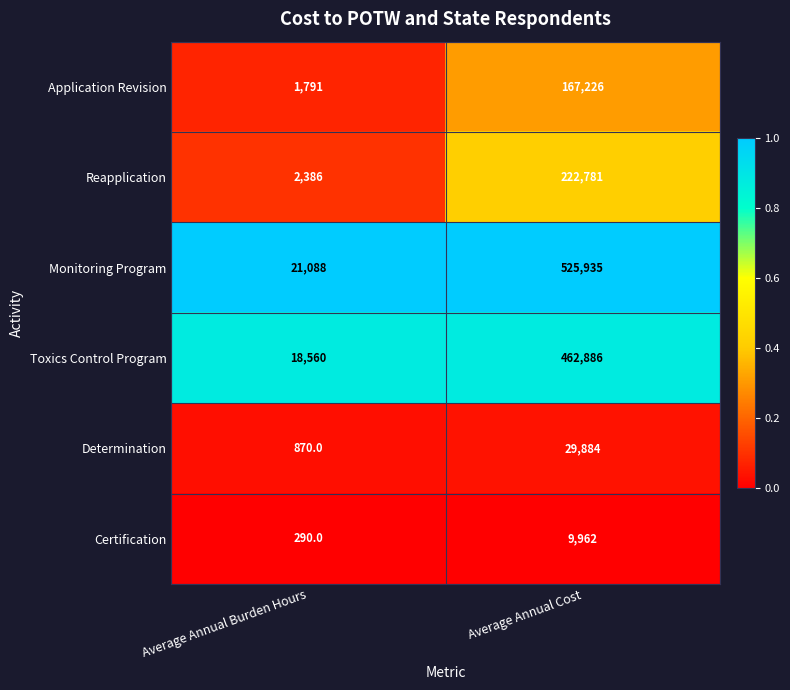

Reading right to left, what are all the values shown in this chart?

Application Revision: Average Annual Cost=167226	Average Annual Burden Hours=1791
Reapplication: Average Annual Cost=222781	Average Annual Burden Hours=2386
Monitoring Program: Average Annual Cost=525935	Average Annual Burden Hours=21088
Toxics Control Program: Average Annual Cost=462886	Average Annual Burden Hours=18560
Determination: Average Annual Cost=29884	Average Annual Burden Hours=870
Certification: Average Annual Cost=9962	Average Annual Burden Hours=290